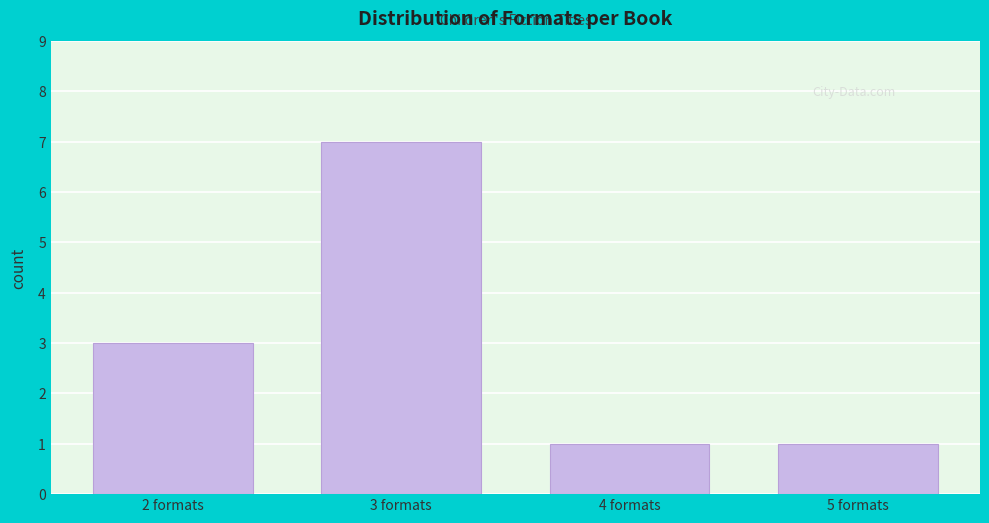

Reading right to left, transcribe all the data shown in this chart.

1	1	7	3